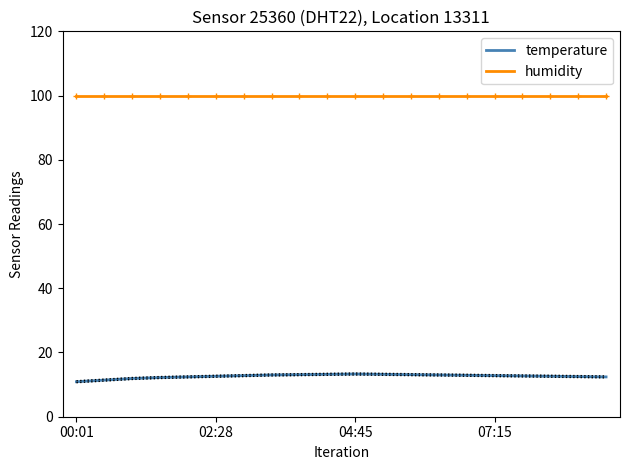

At which label does temperature reach its minimum?

00:01